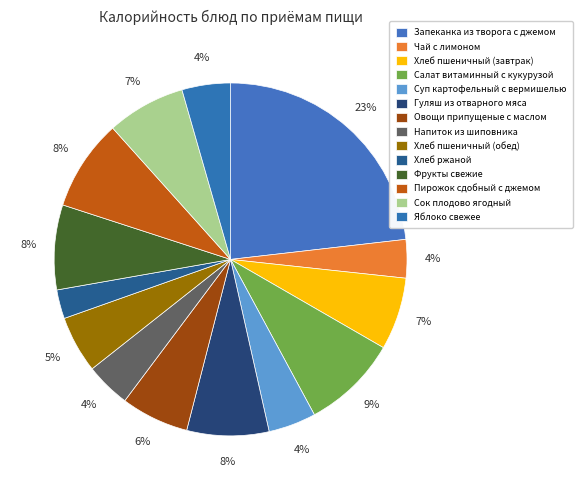

Is the sum of Напиток из шиповника and Гуляш из отварного мяса greater than half?

No